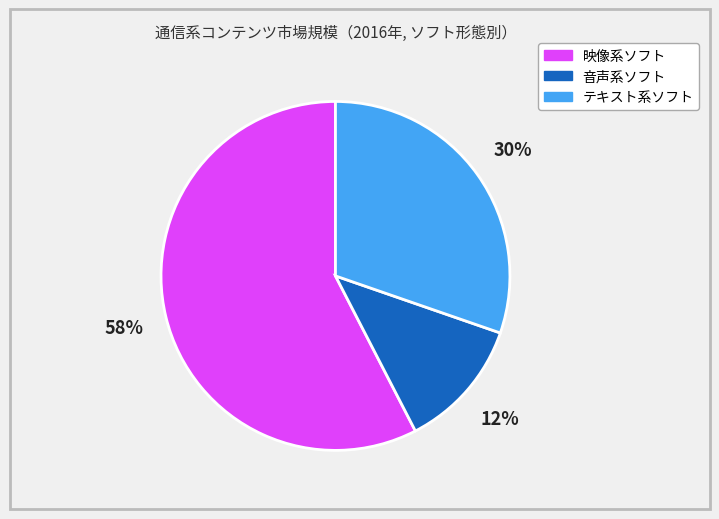

To the nearest percent, what is the average slice percentage?

33%